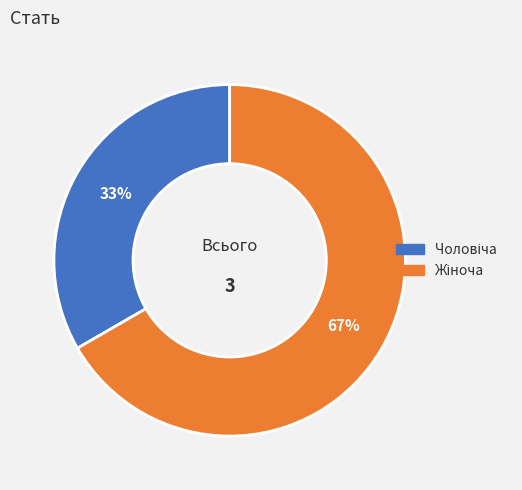

To the nearest percent, what is the average slice percentage?

50%